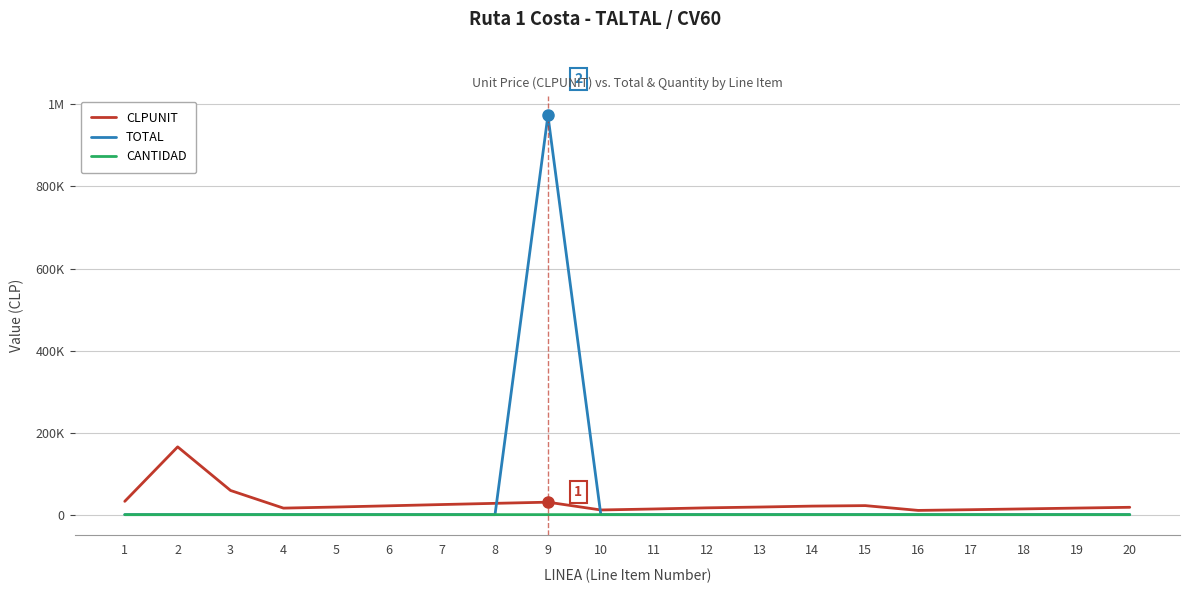

What is the total value across all series at 10?

11400